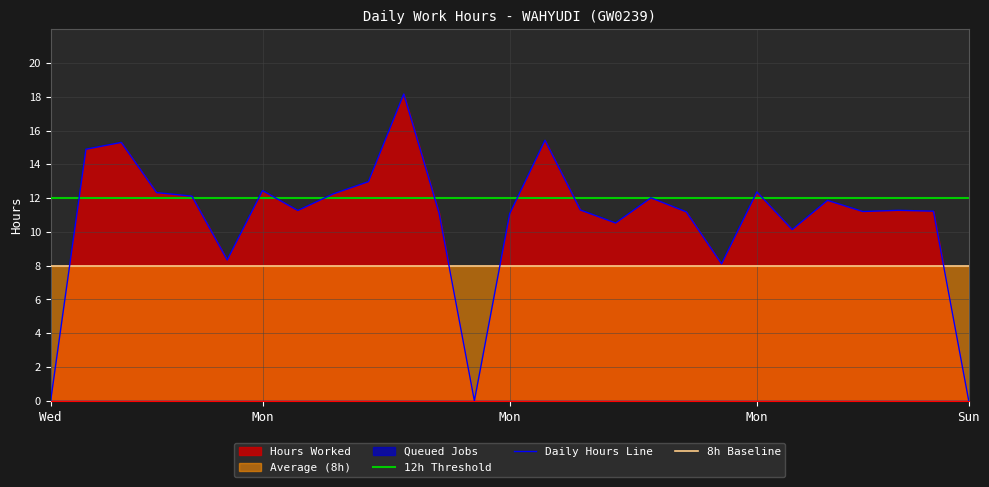

True or false: Threshold has a value of 19.4 at 9.

False